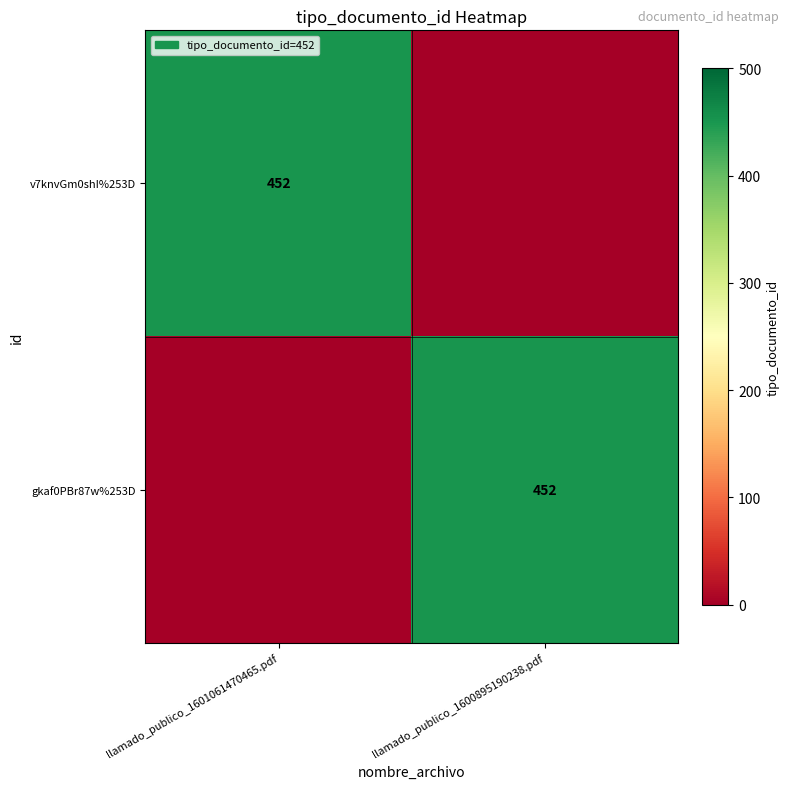

Is it true that gkaf0PBr87w%253D equals 452 at llamado_publico_1600895190238.pdf?

True